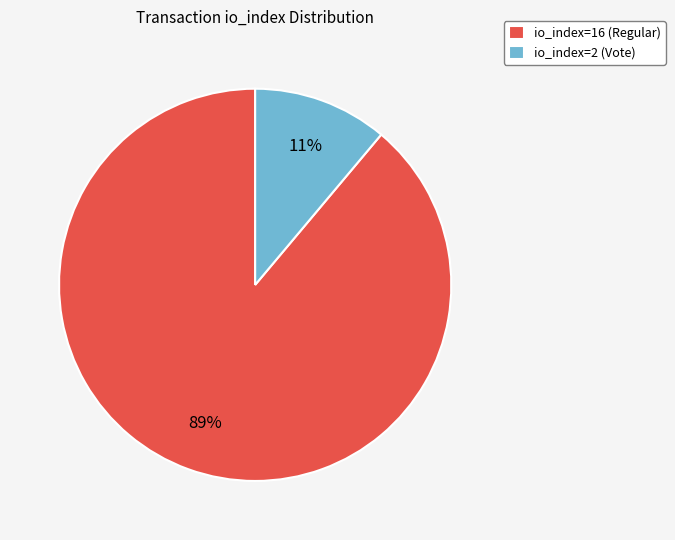

Is it true that io_index=2 (Vote) is 22% of the pie?

False